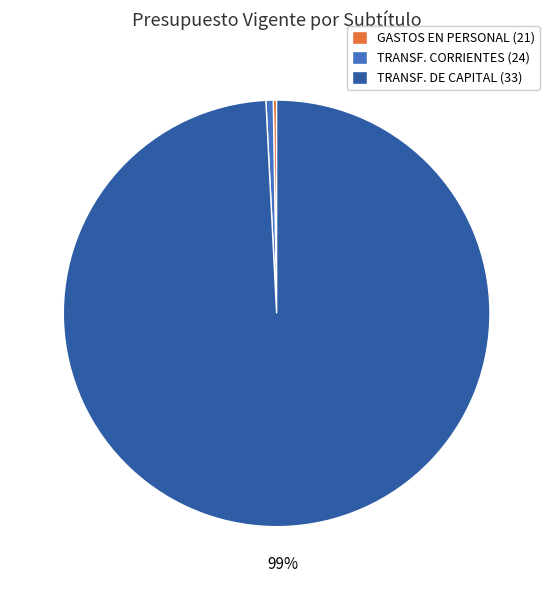

What is the largest slice in the pie chart?

TRANSF. DE CAPITAL (33)